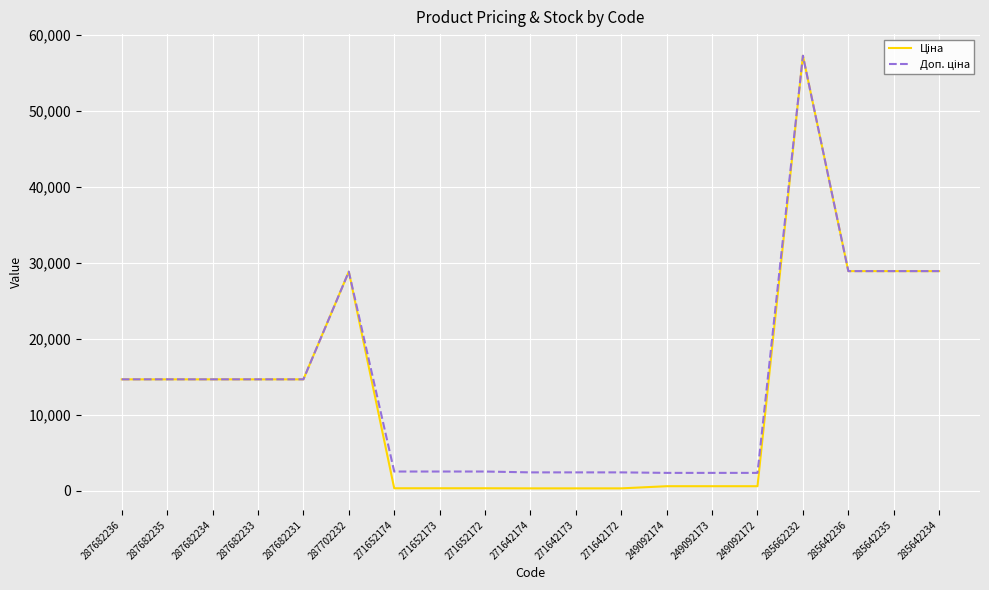

What is the total value across all series at 287682235?

29299.2